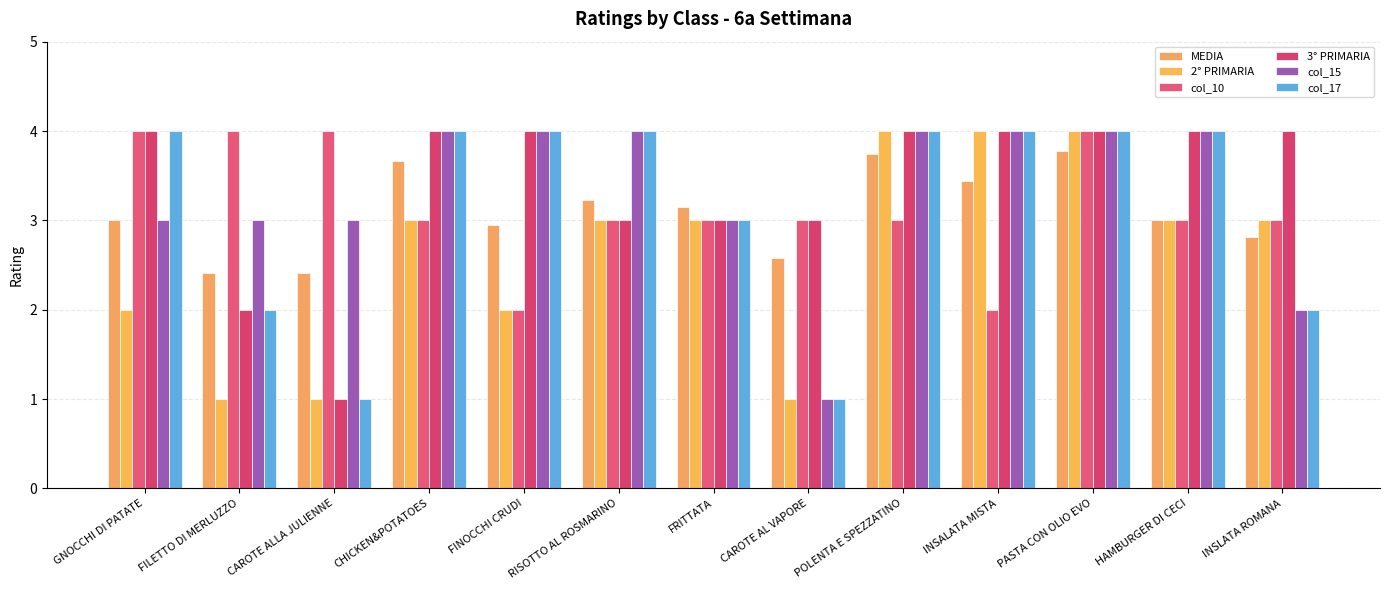

How many values in the col_17 series are below 4?

5